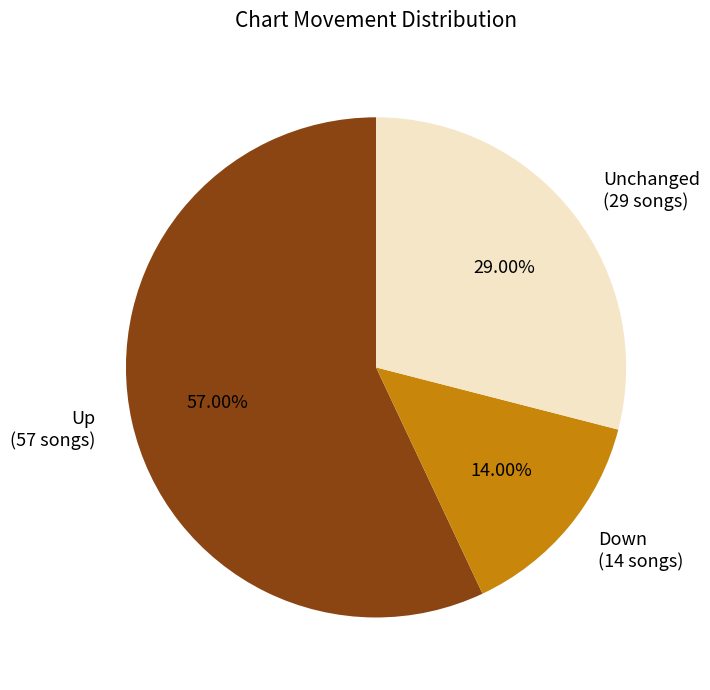

To the nearest percent, what is the average slice percentage?

33%